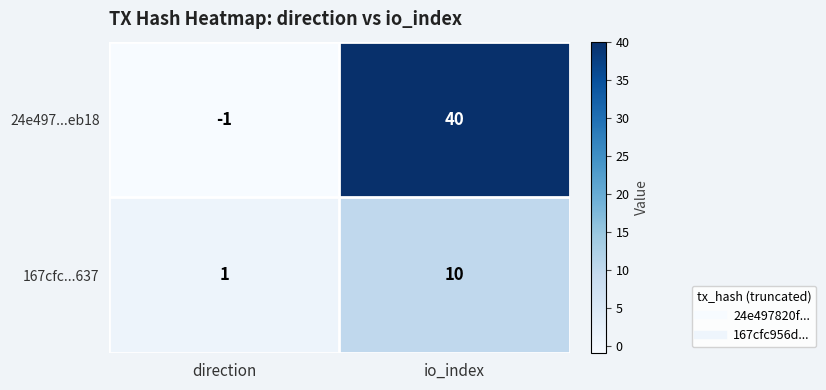

What is the sum of all 167cfc...637 values?

11